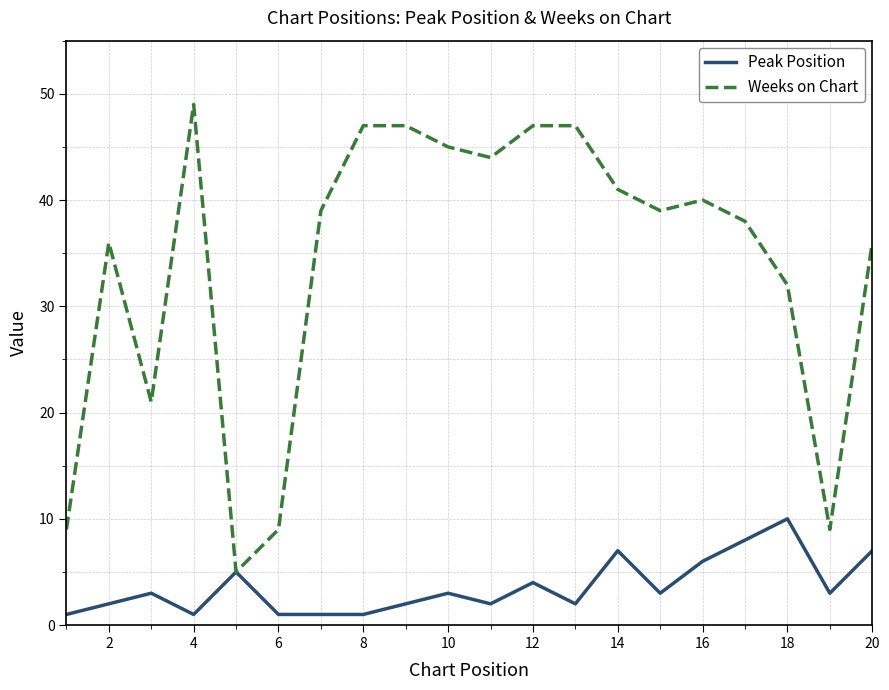

Does the chart display data point markers on the line(s)?

No